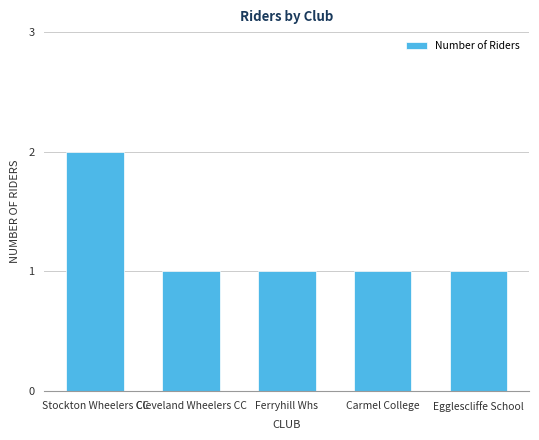

How many values are between 1 and 2?

5